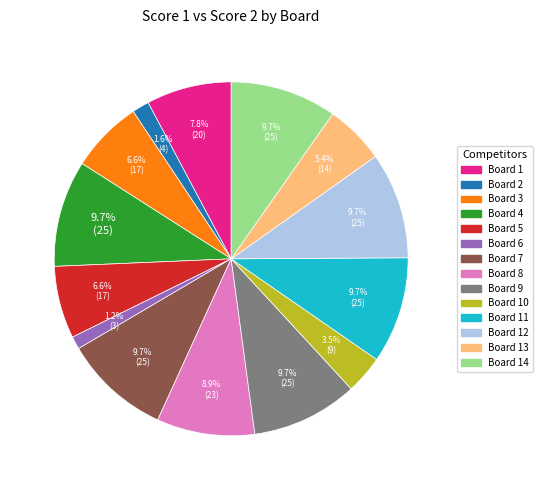

To the nearest percent, what is the difference between the largest and smallest slice percentages?

9%